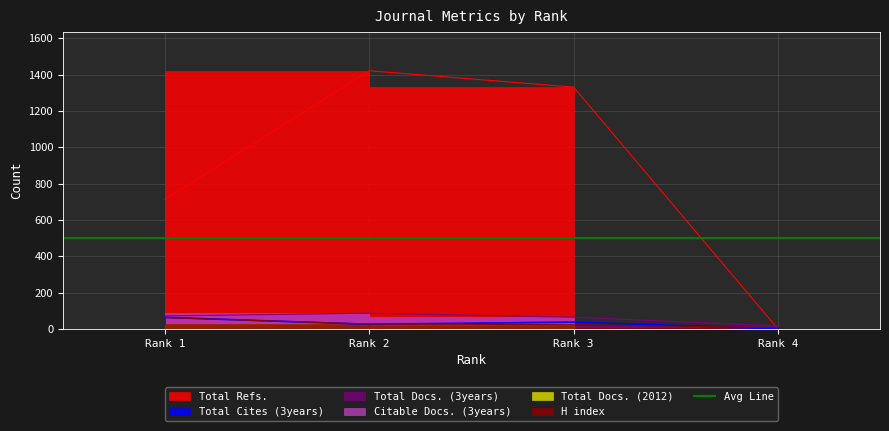

The Total Docs. (3years) series shows 26 at Rank 3. True or false?

False